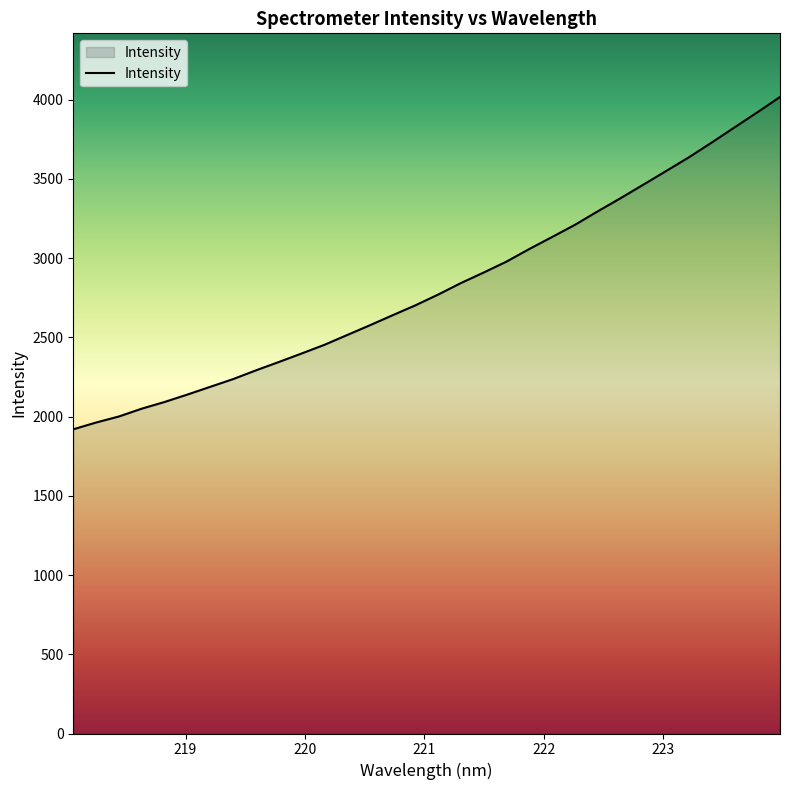

How many lines are shown in the chart?

1